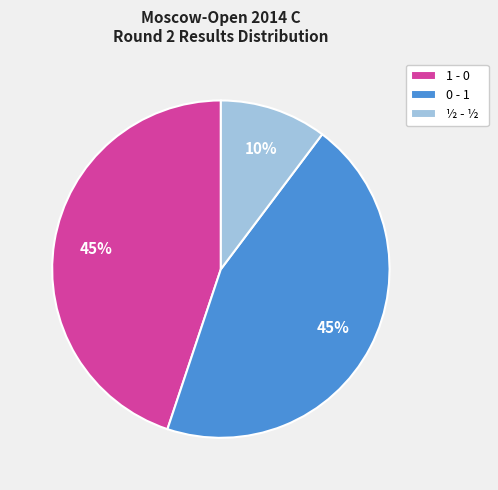

Is the sum of 0 - 1 and ½ - ½ greater than half?

Yes